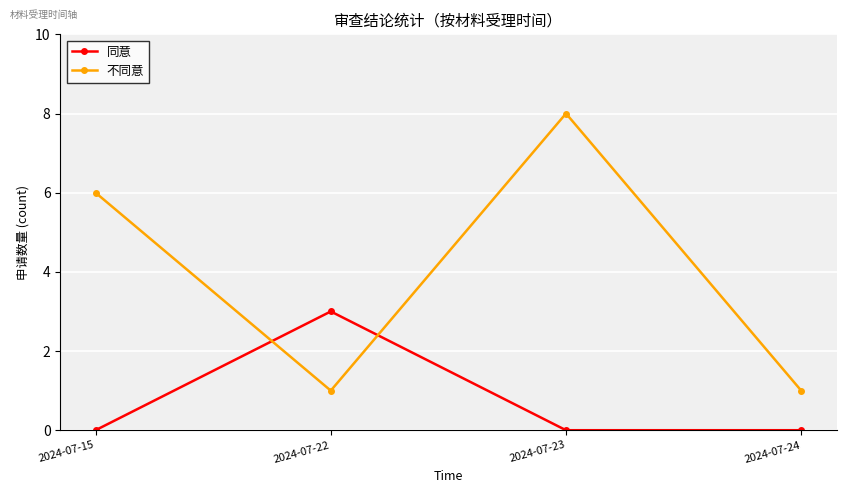

After their last crossing, which series has the higher values: 同意 or 不同意?

不同意